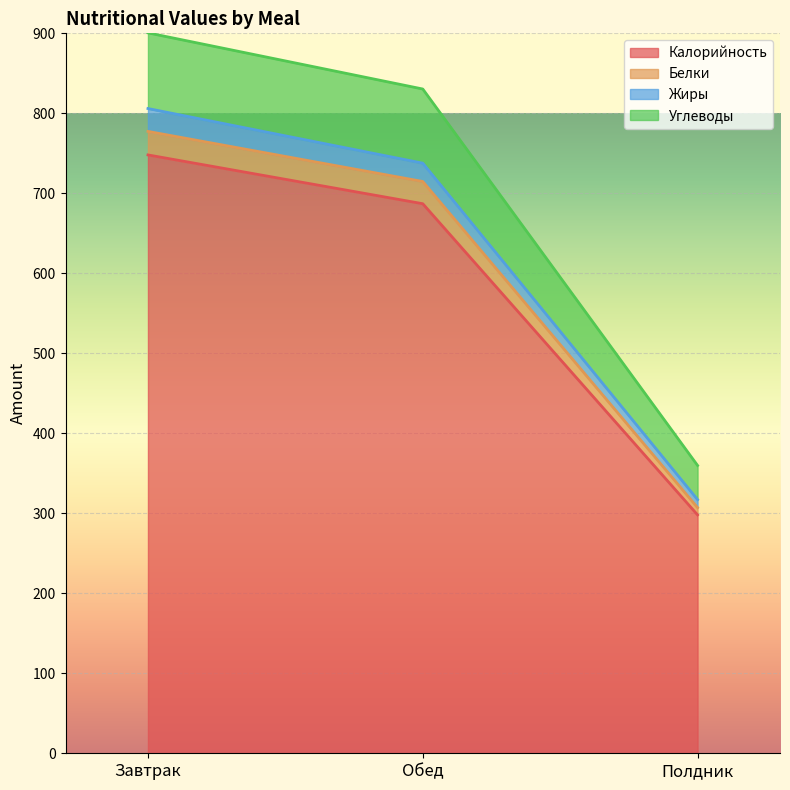

True or false: Калорийность has a value of 257.8 at Завтрак.

False